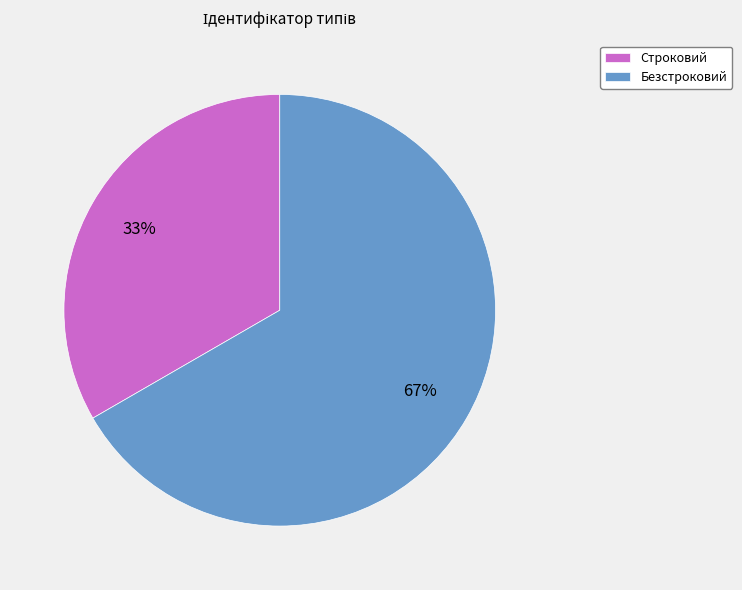

Count the number of slices in the pie.

2